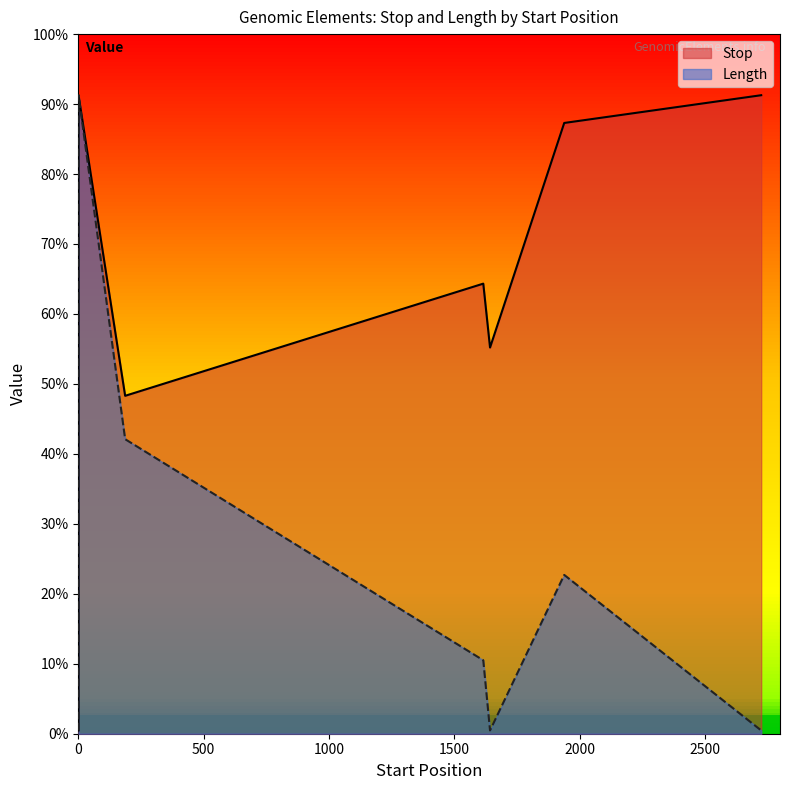

Is the value of Stop at 1939 greater than the value of Length at 2725?

Yes